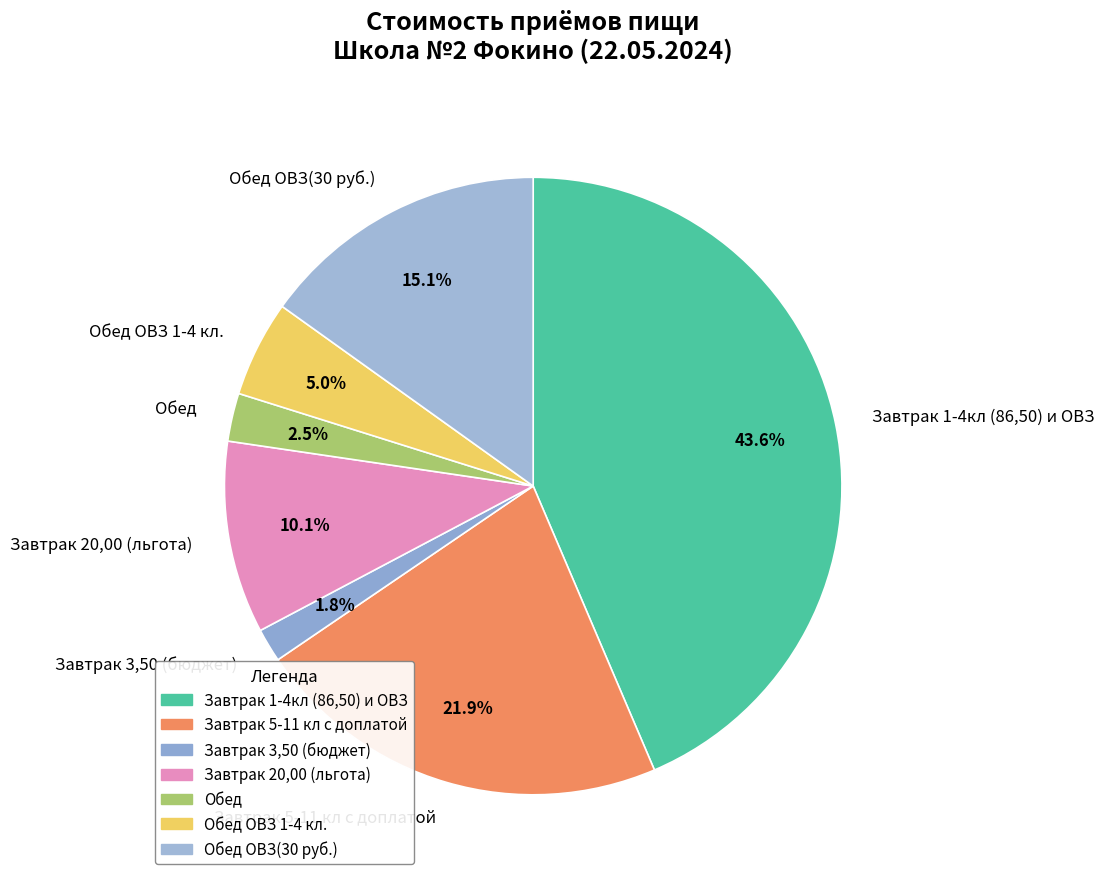

What is the ratio of the value at Обед to the value at Завтрак 1-4кл (86,50) и ОВЗ?

0.1